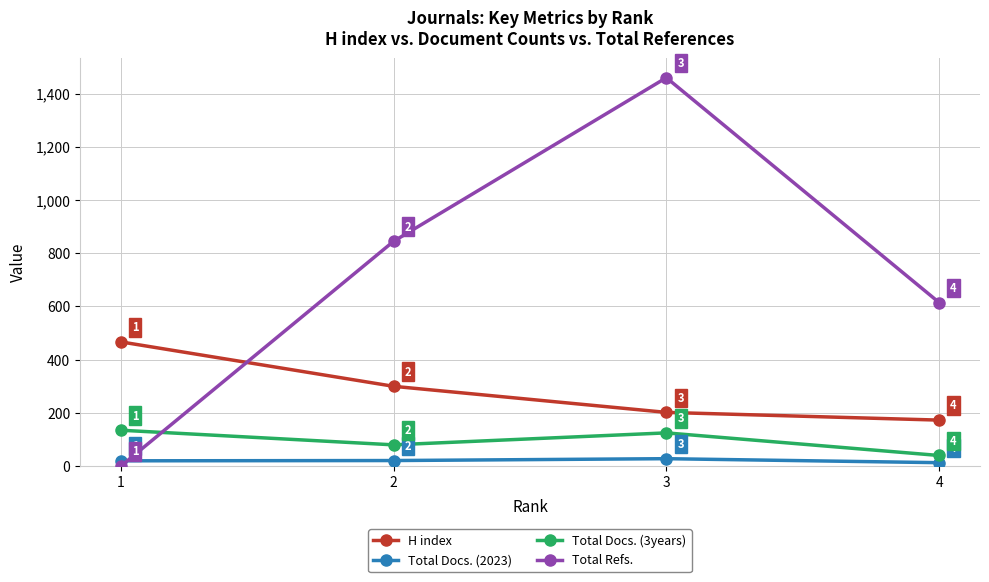

What is the highest value of the H index series?

467